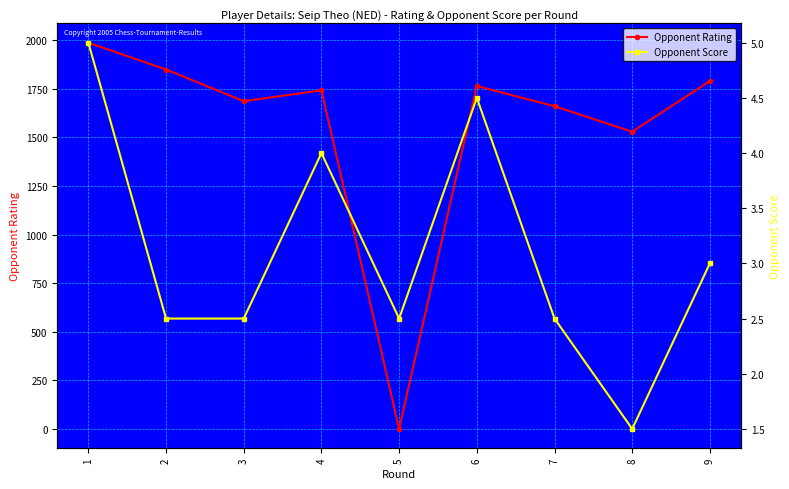

How many intersections are there between Opponent Score and Opponent Rating?

2